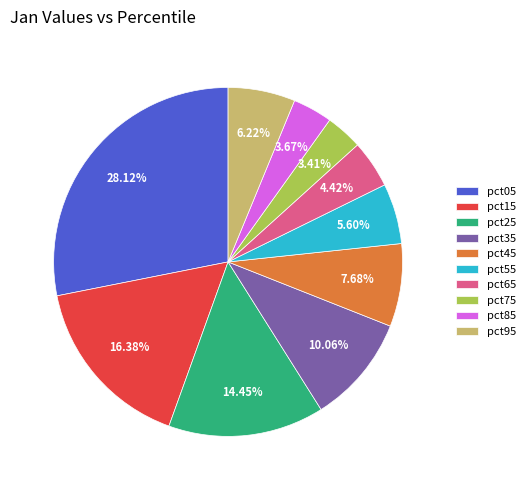

Is pct25 the majority of the pie?

No